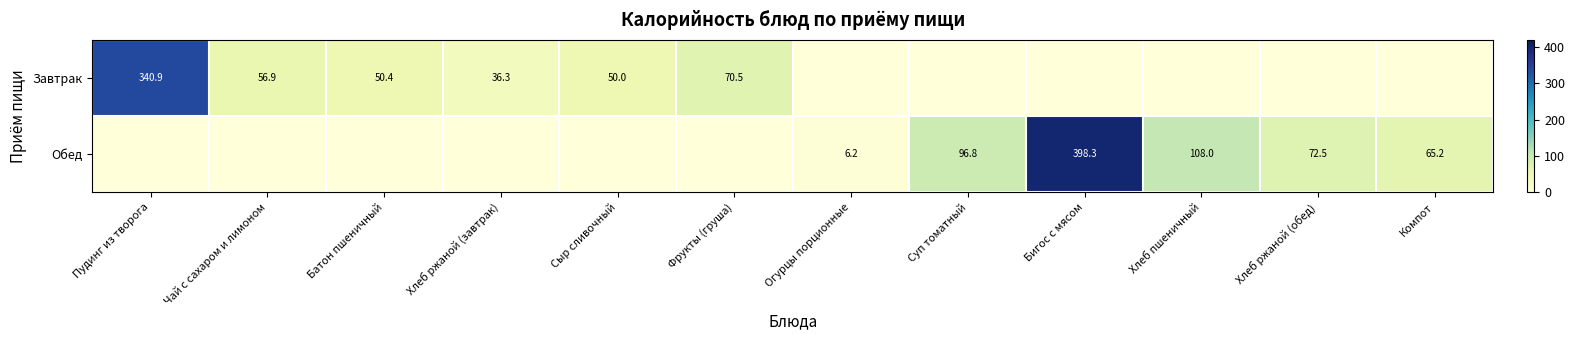

Is it true that Завтрак equals 70.5 at Фрукты (груша)?

True